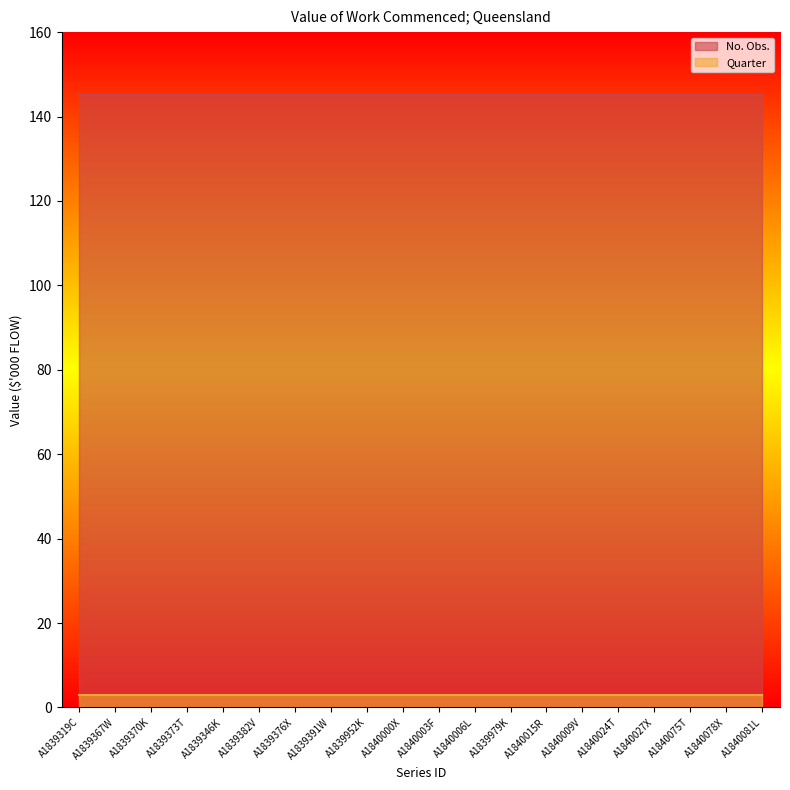

List the labels in order of Quarter value, smallest first.

A1839319C, A1839367W, A1839370K, A1839373T, A1839346K, A1839382V, A1839376X, A1839391W, A1839952K, A1840000X, A1840003F, A1840006L, A1839979K, A1840015R, A1840009V, A1840024T, A1840027X, A1840075T, A1840078X, A1840081L